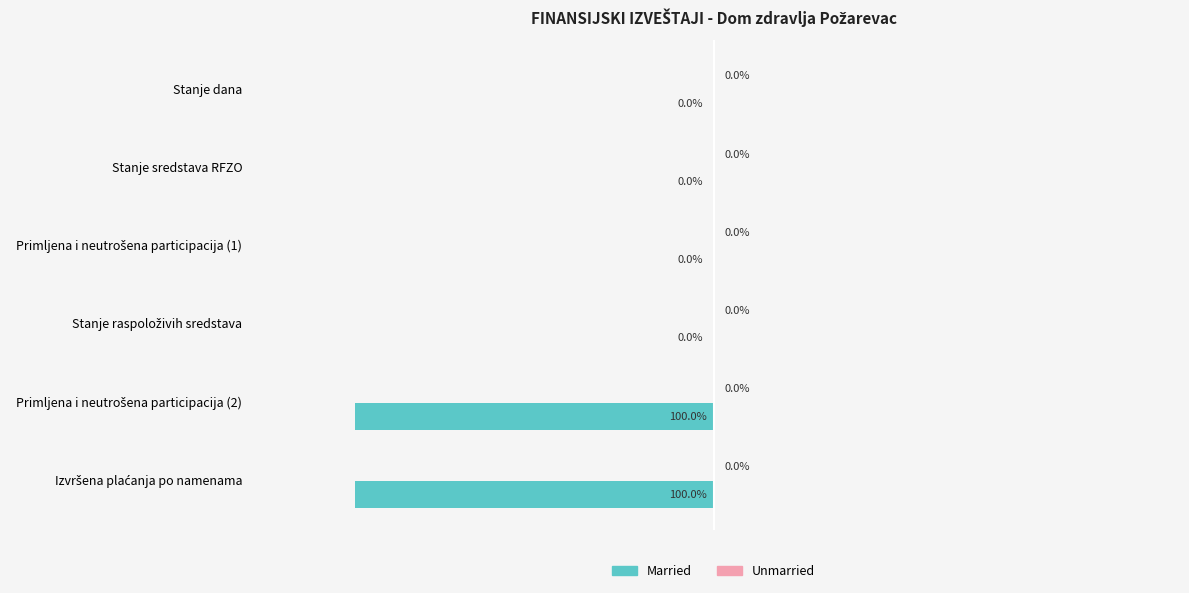

Where is the data nearest to the value -50?

Stanje dana